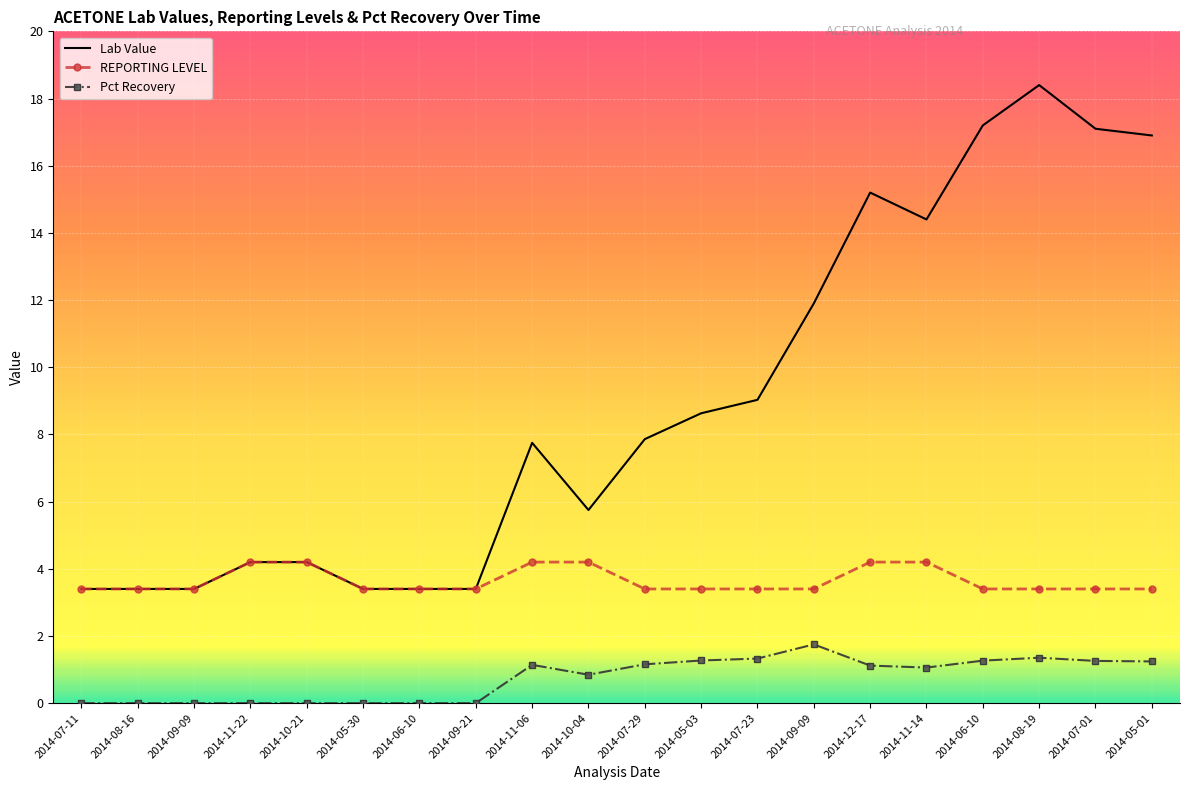

What is the label of the 5th point from the right?

2014-11-14